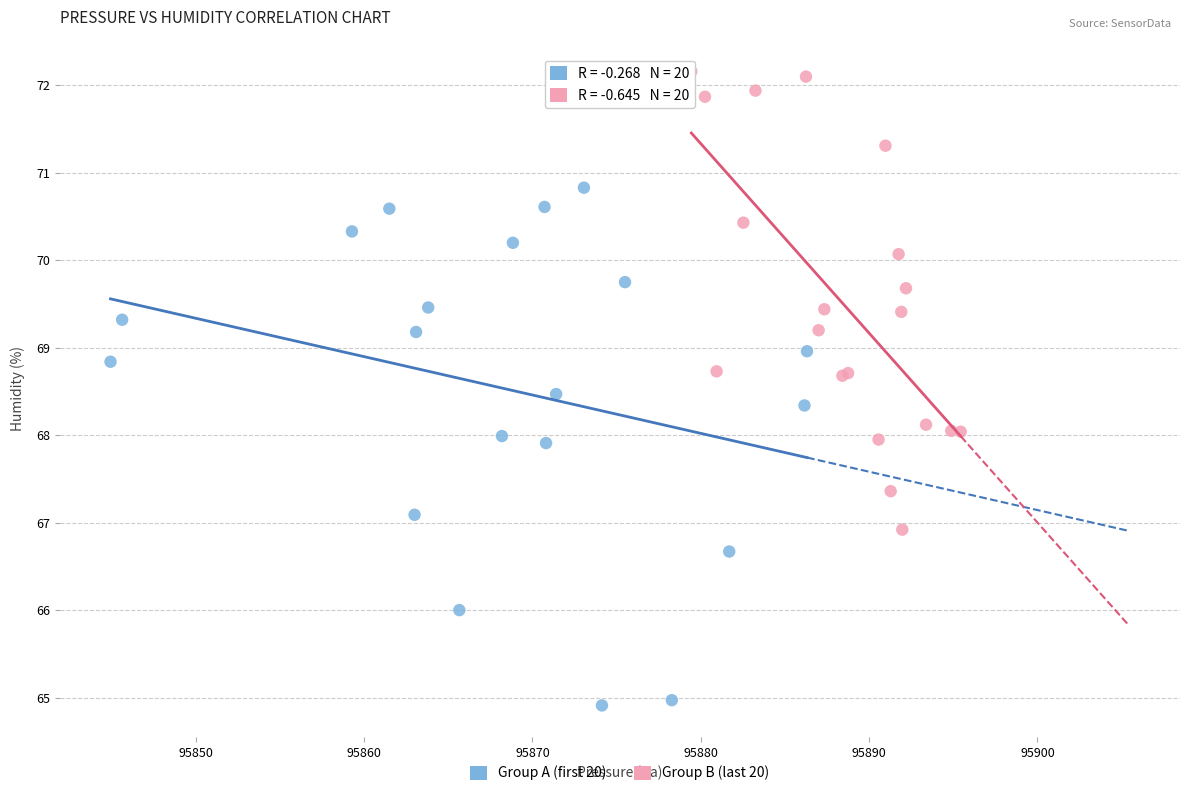

Which series contains the highest Y value?

Group B (last 20)